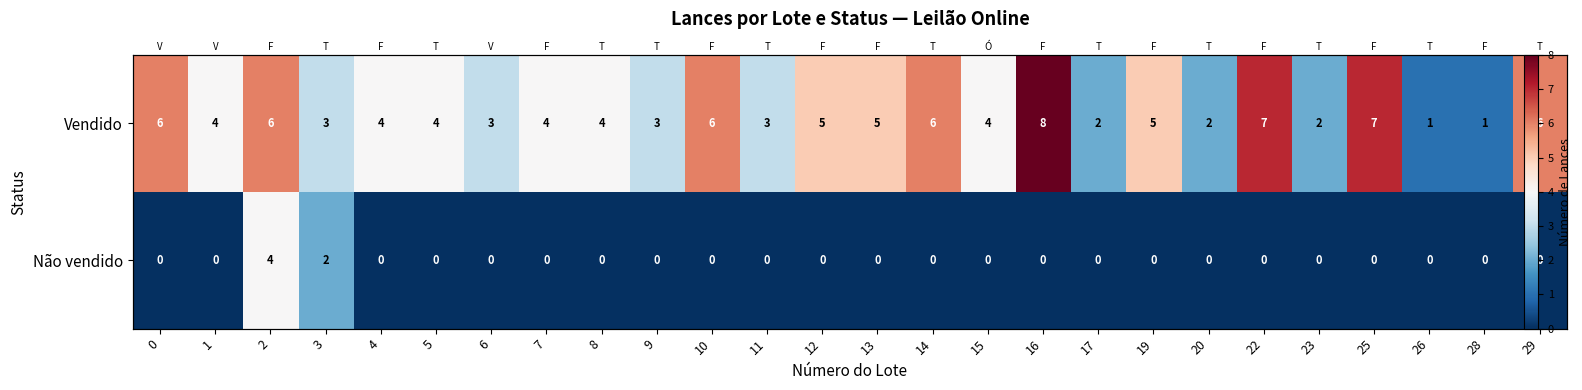

What is the spread (max minus min) of values at 0?

6